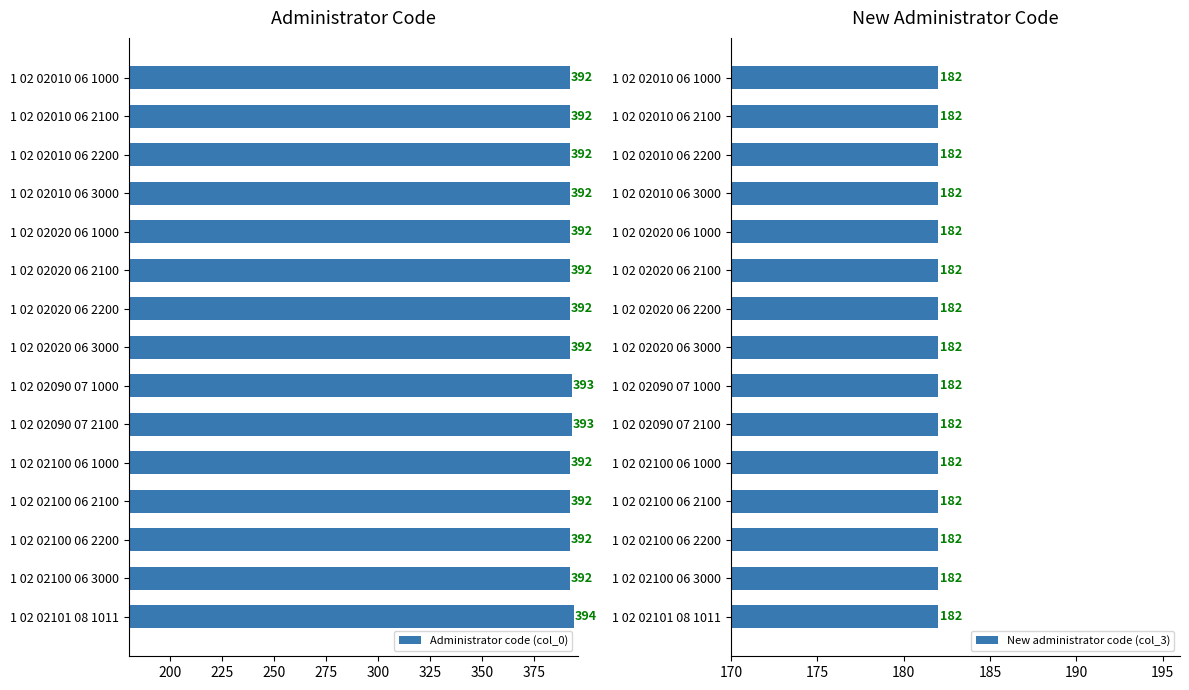

How many Administrator code (col_0) values are between 392 and 393?

14